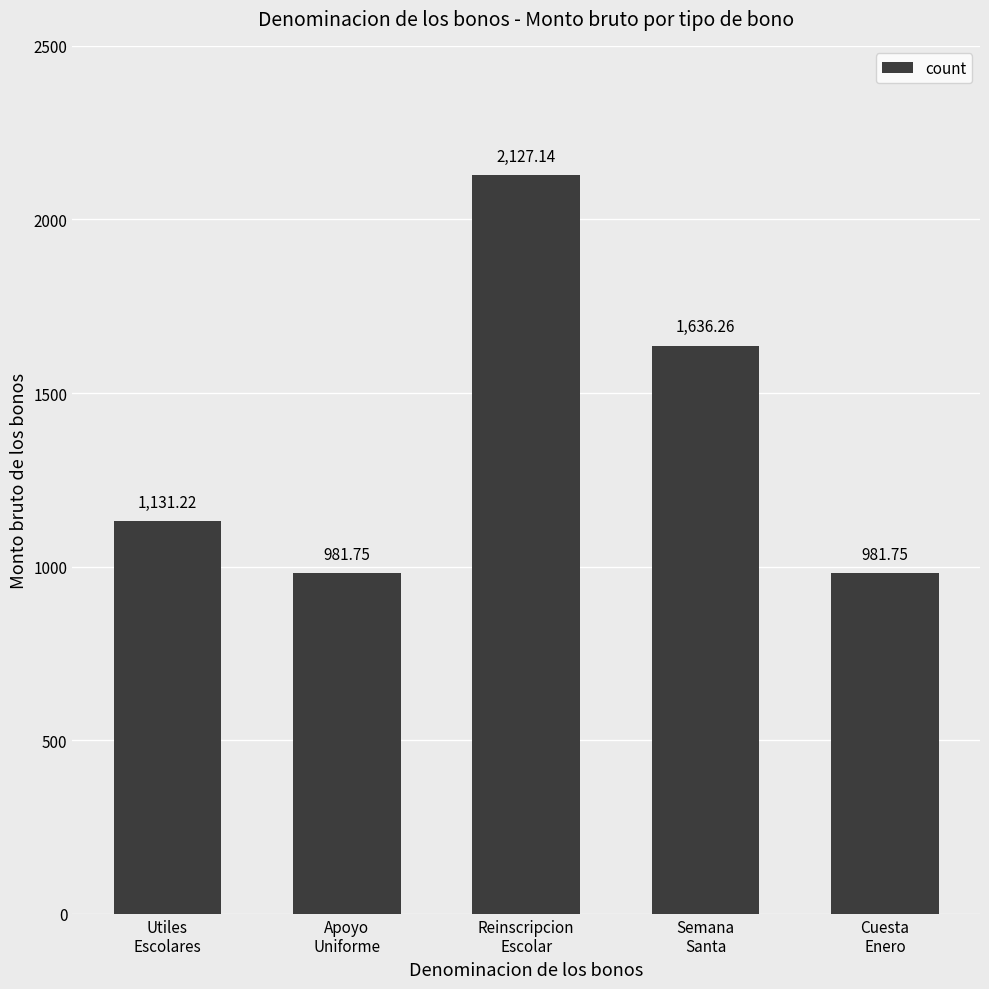

What is the maximum value shown in the chart?

2127.1